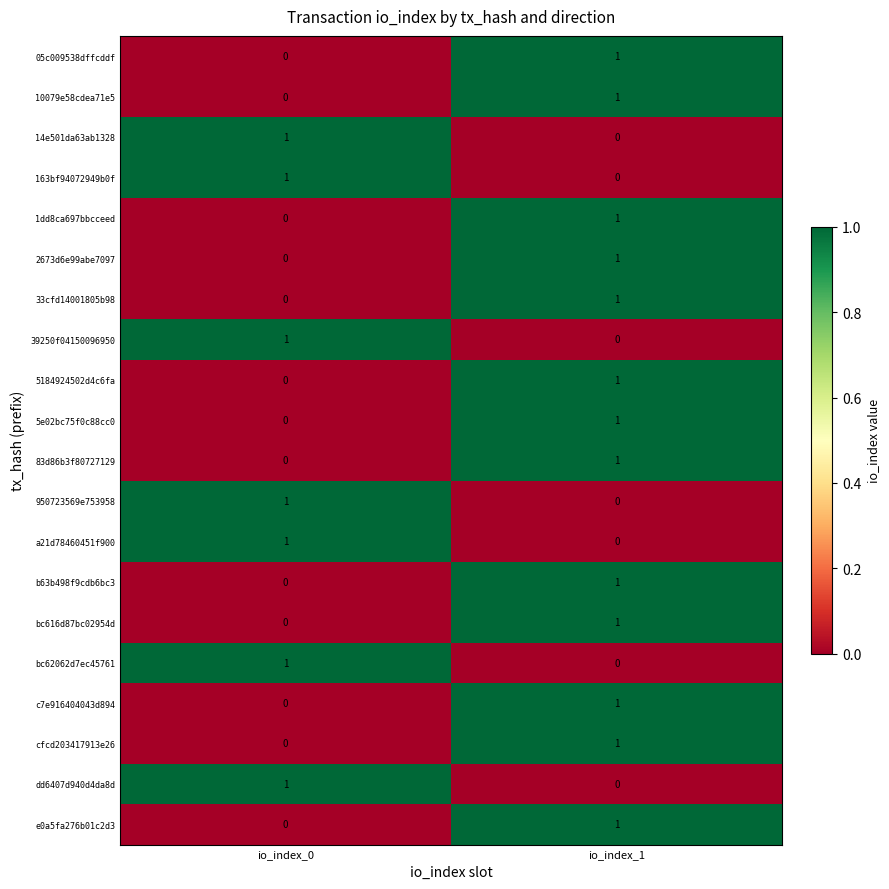

At how many categories does at least one series exceed 0?

2